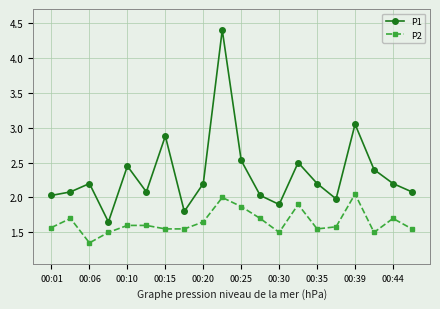

Which series has the largest range (max minus min)?

P1